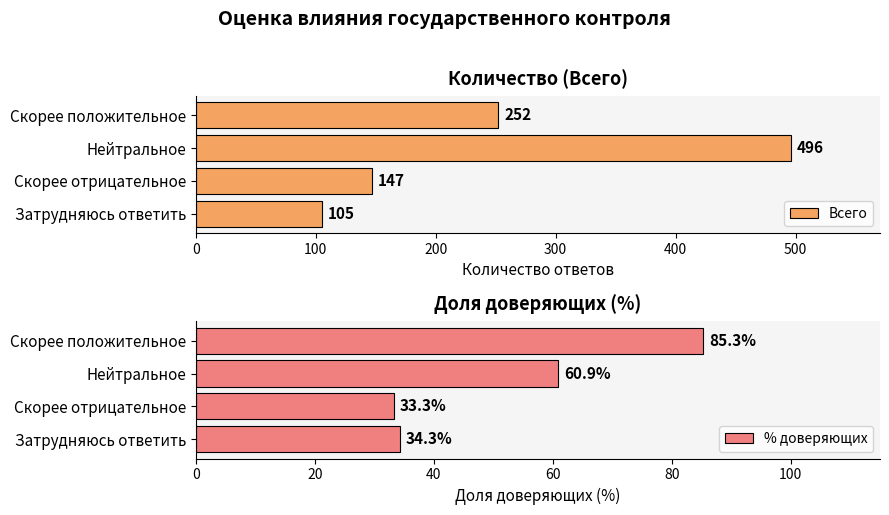

What is the lowest value of the Всего series?

105